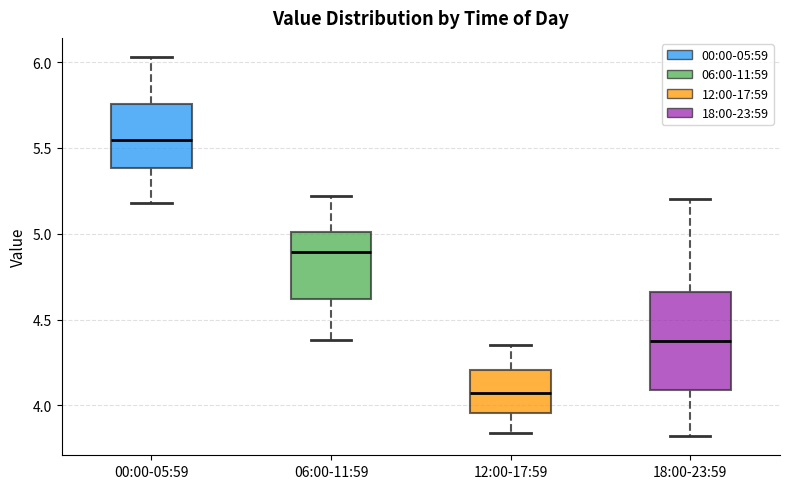

Which box's median line is the lowest?

12:00-17:59